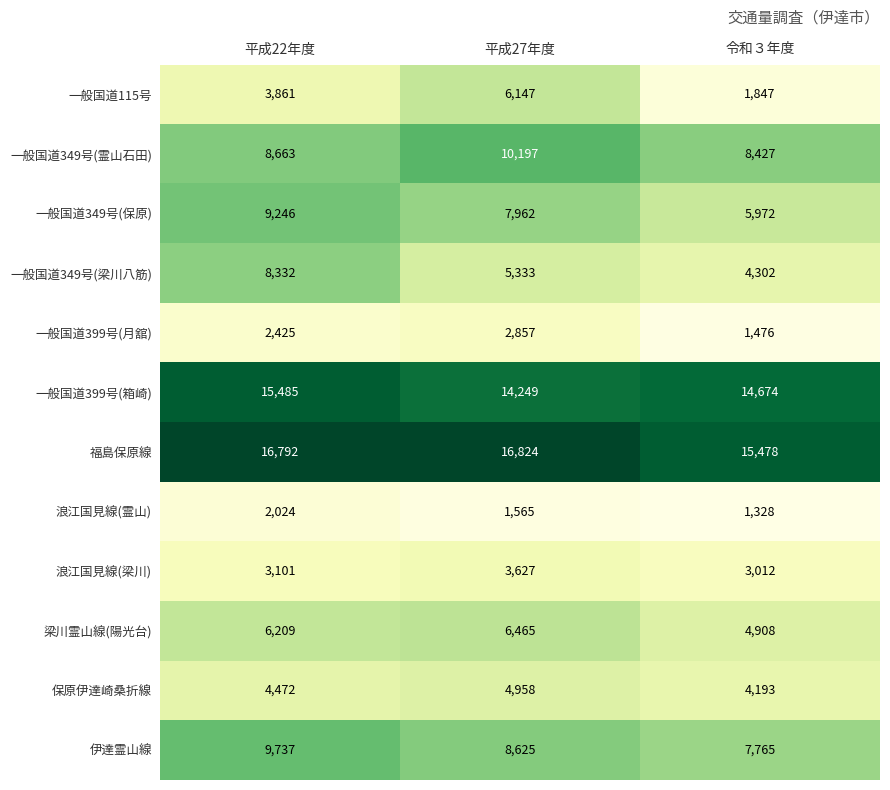

The value of 保原伊達崎桑折線 at 平成22年度 is 4472. True or false?

True